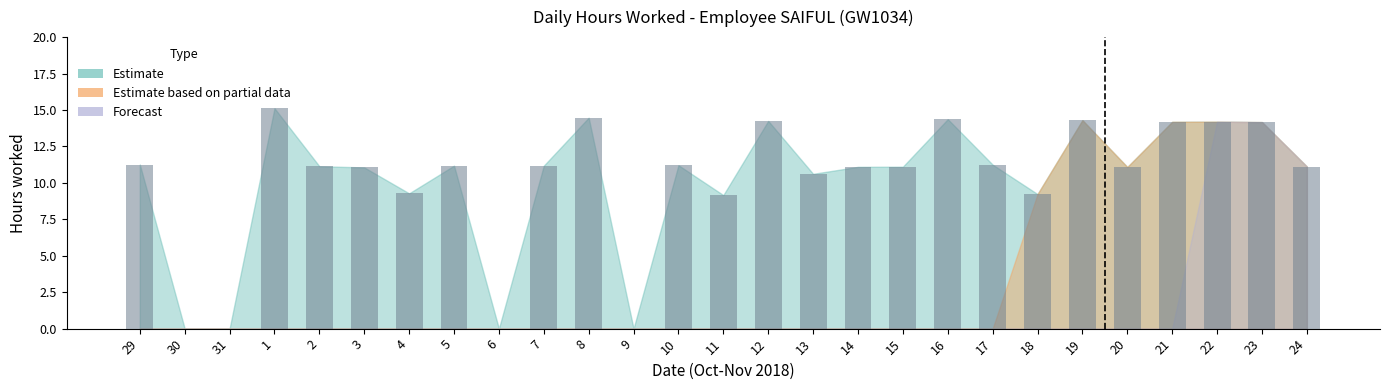

Approximately how many times larger is the value at 11 compared to 21?

0.6